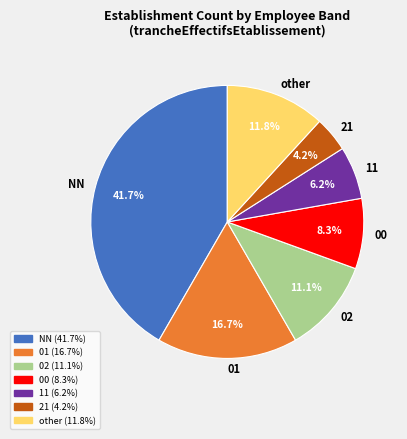

What percentage is the 00 slice, to the nearest percent?

8%